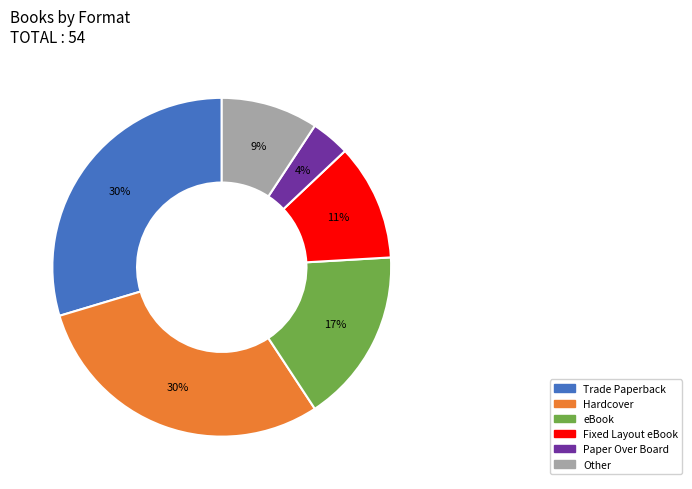

How many slices are in this pie chart?

6